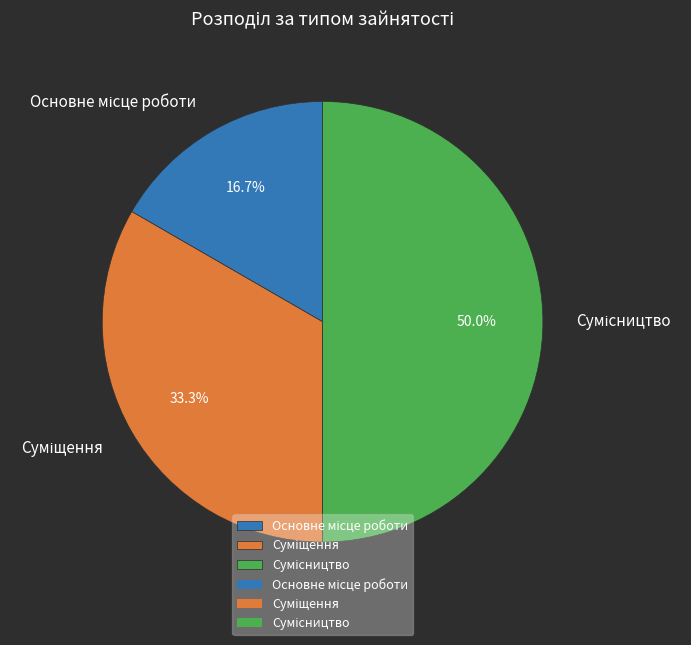

Is there a majority slice in this chart?

No